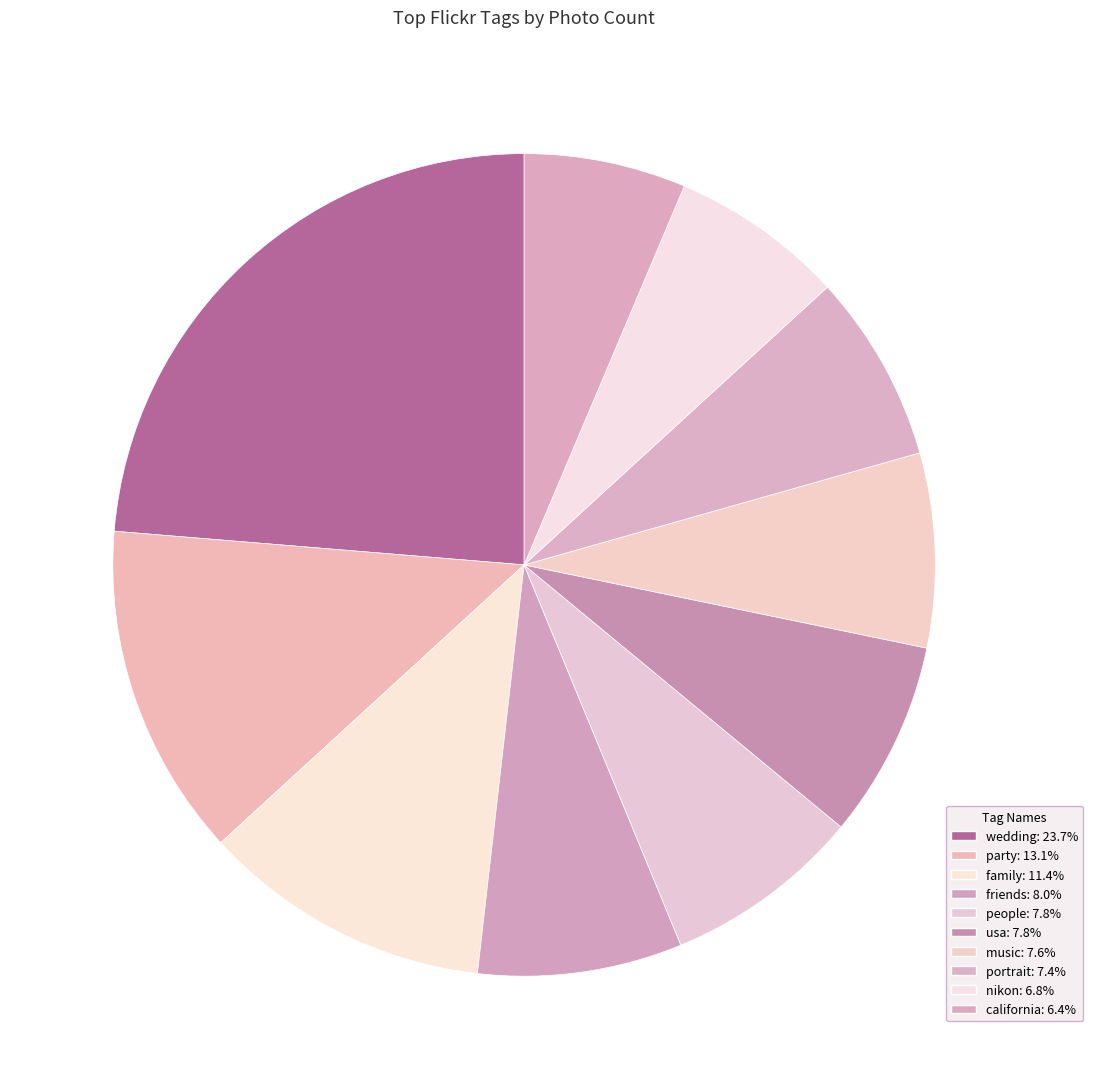

To the nearest percent, what is the difference between the nikon and people slice percentages?

1%